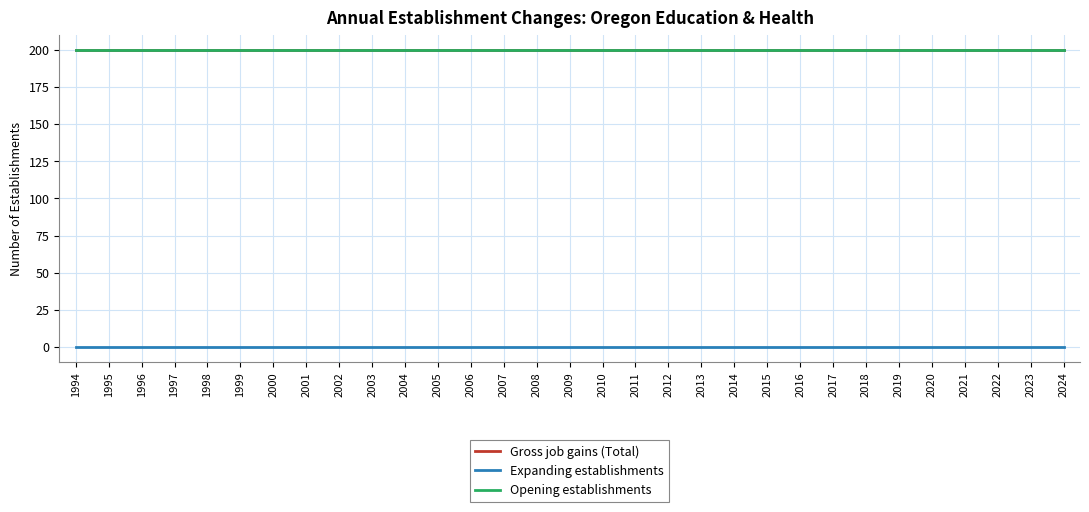

Between 2011 and 2016, which series saw the biggest shift?

Gross job gains (Total)